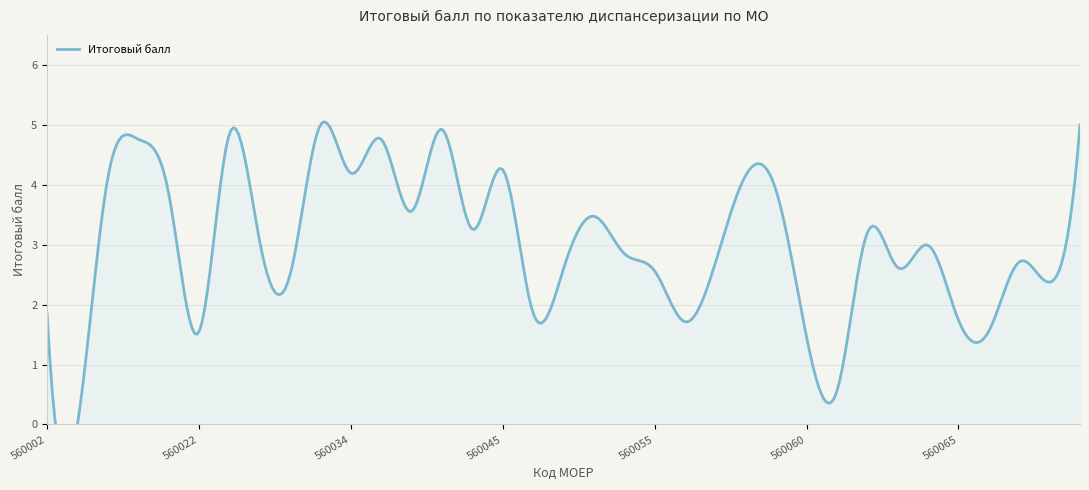

How many positive values are there?

34